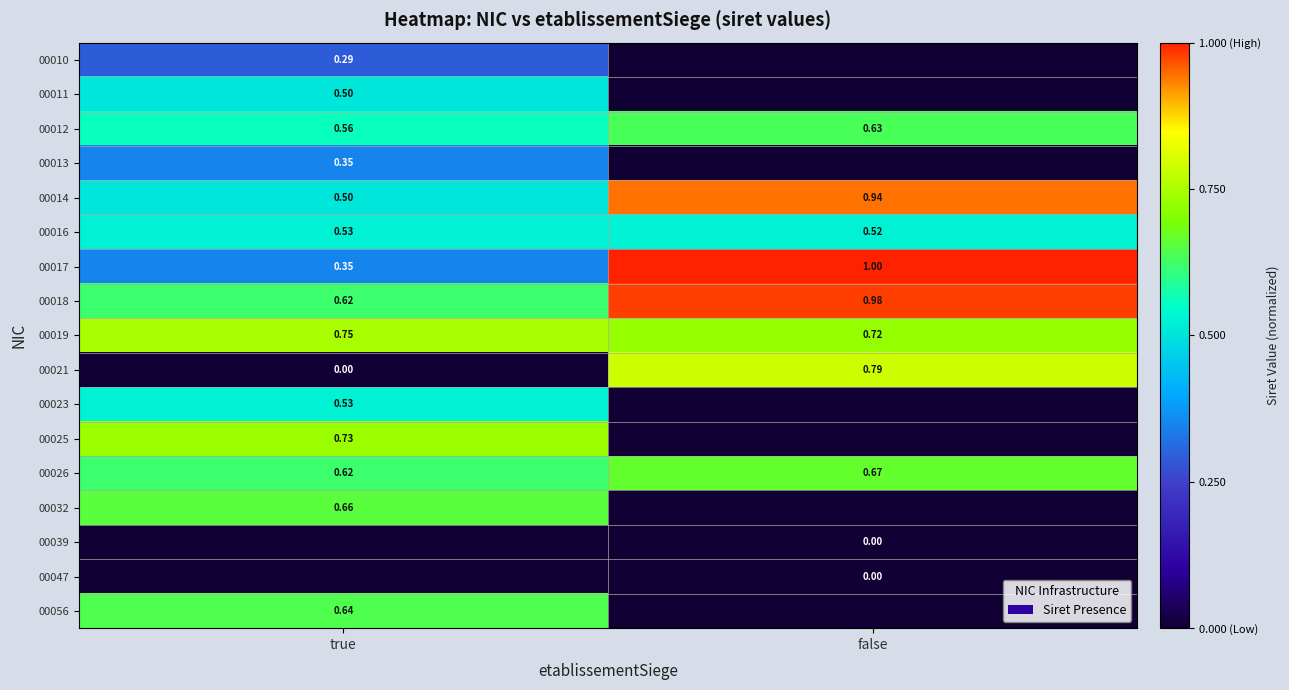

Which category has the lowest value in the 00019 series?

false